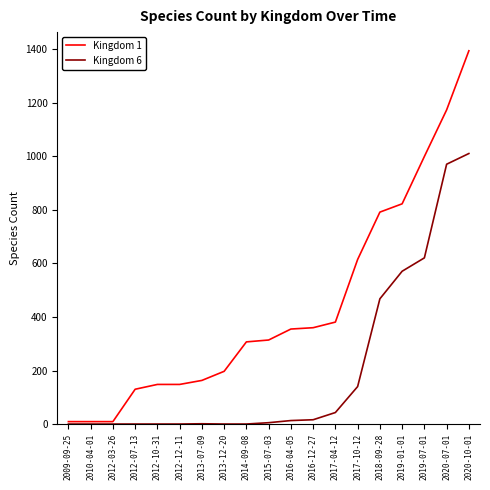

What is the difference between the highest and lowest values at 2020-07-01?

203